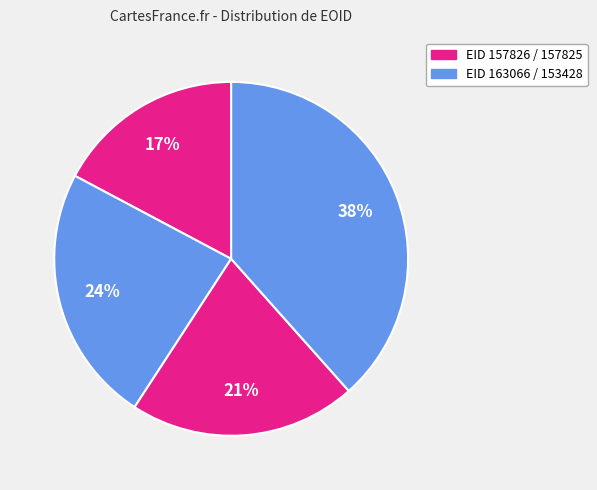

Count the number of slices in the pie.

4